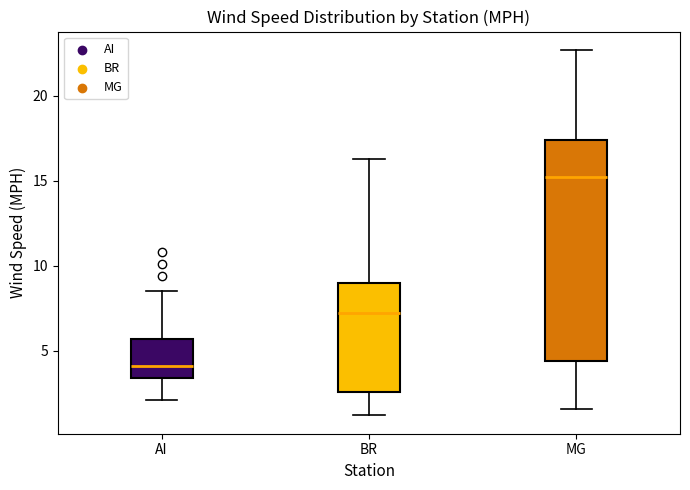

Which box is the tallest, from its lower edge to its upper edge?

MG